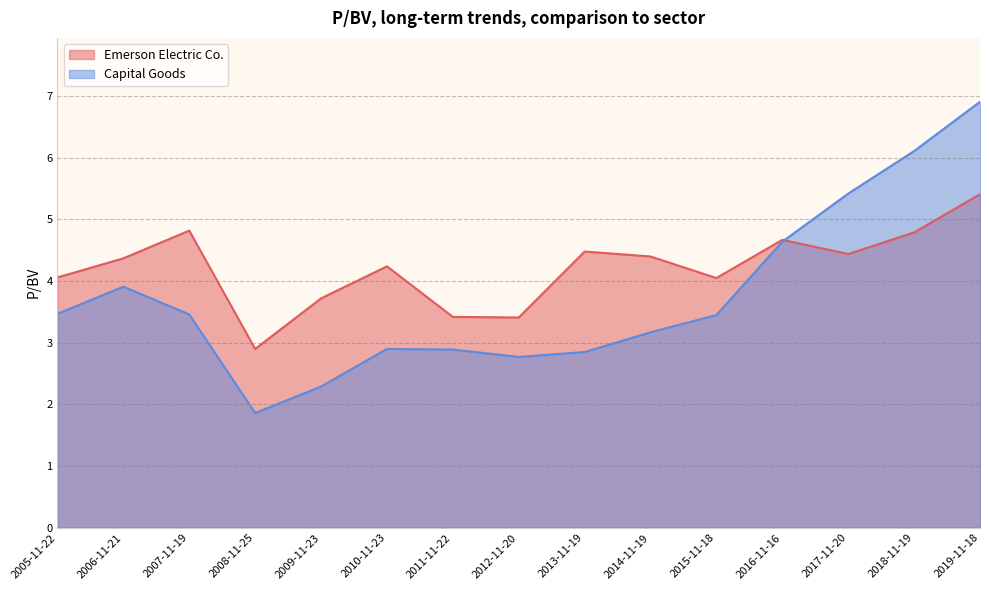

Where is Capital Goods nearest to the value 4?

2006-11-21